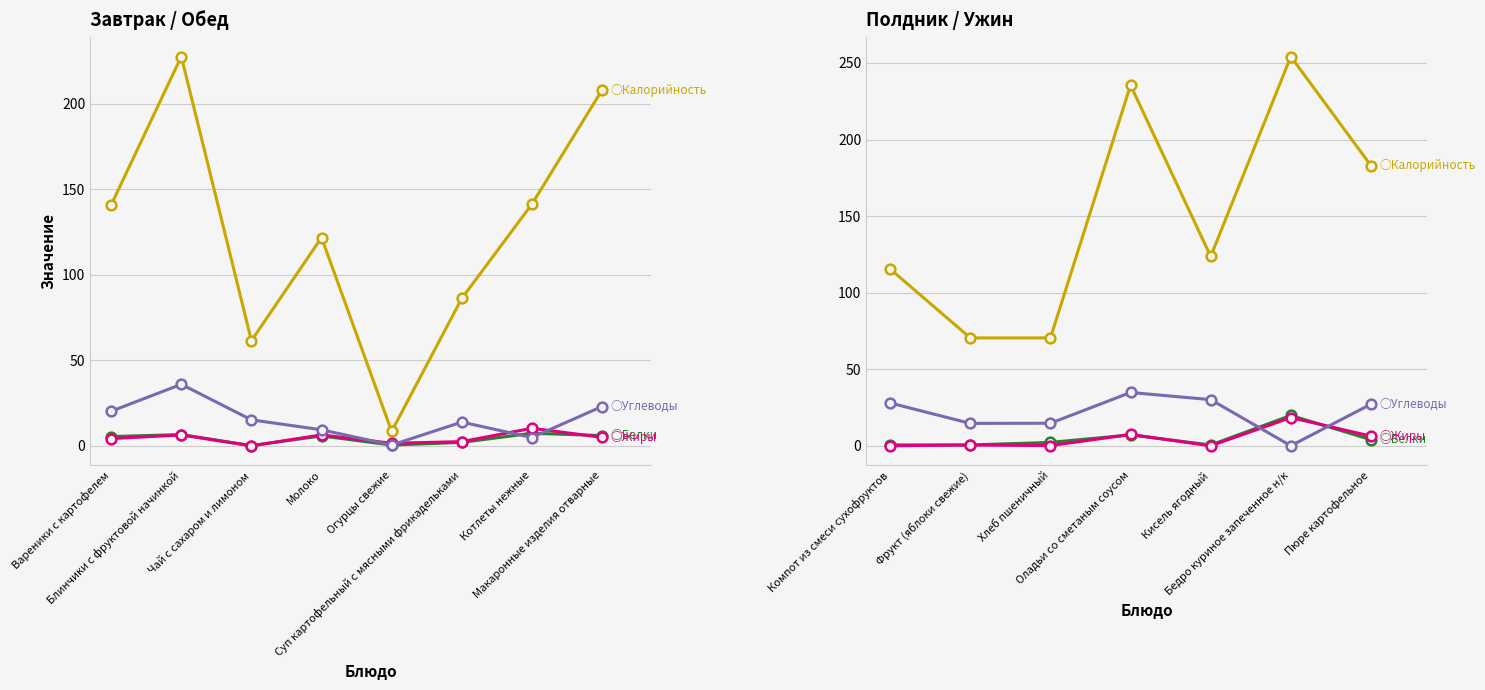

Reading right to left, extract all data points from this chart.

Калорийность: 183.0	254.2	123.7	235.5	70.5	70.5	115.5
Белки: 4.1	19.9	0.6	7.2	2.3	0.6	0.7
Жиры: 6.4	18.5	0.1	7.5	0.2	0.6	0.1
Углеводы: 27.3	0.1	30.2	34.9	14.8	14.7	28.0